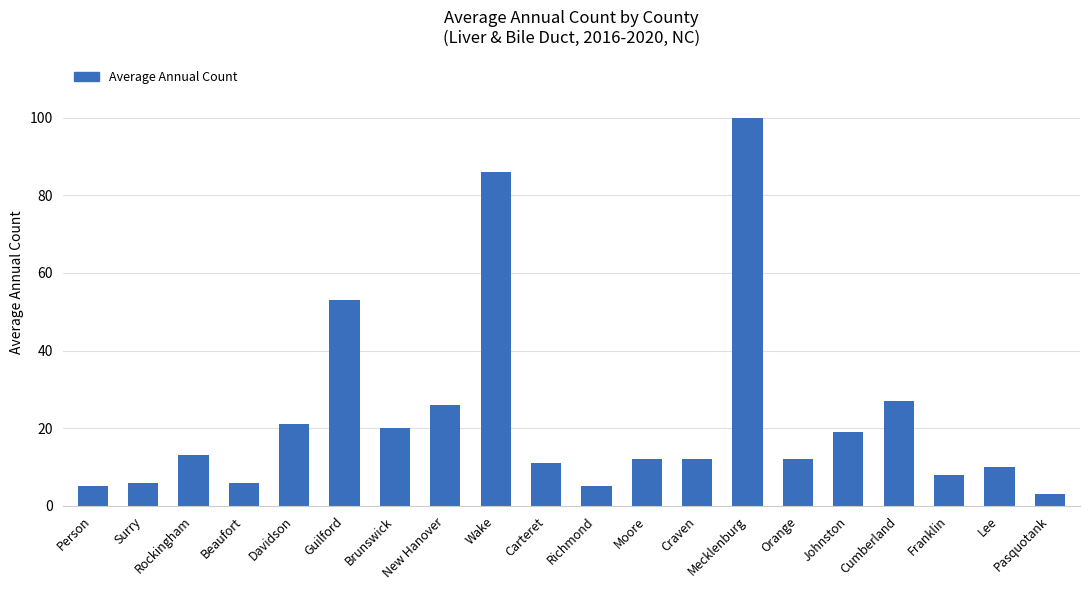

What is the difference between the values at Person and Orange?

7